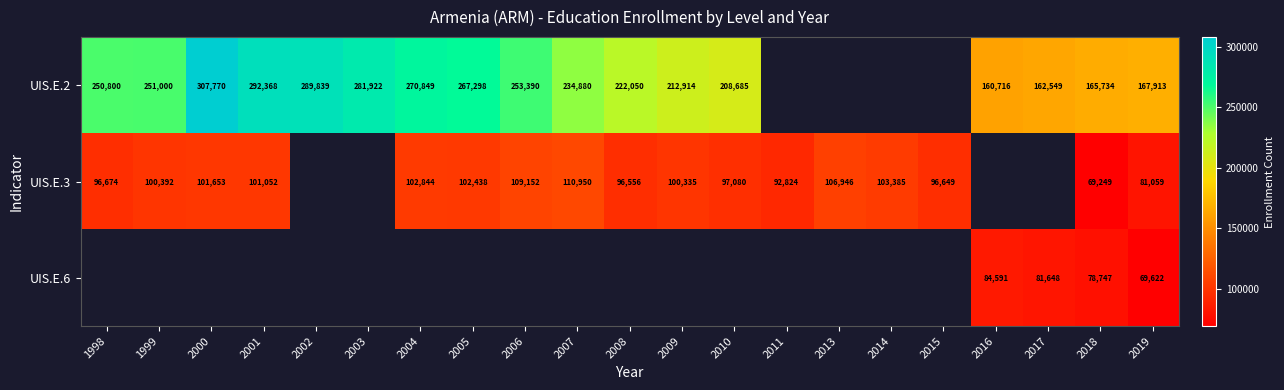

What is the sum of the UIS.E.2 values at 2000 and 1998?

558570